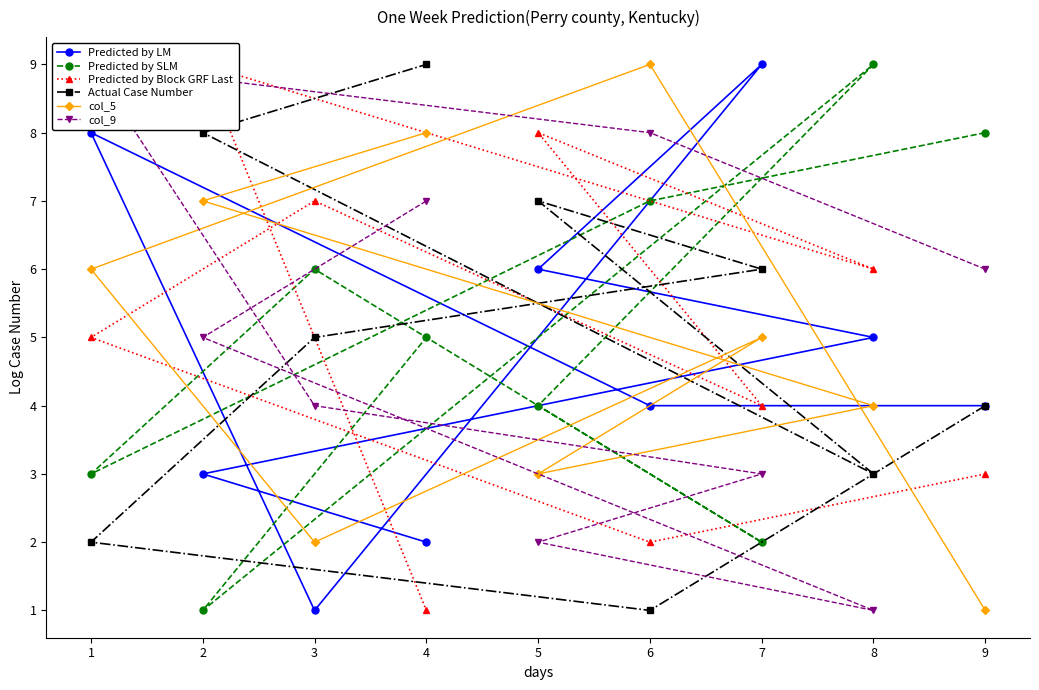

How many intersections are there between col_9 and Predicted by SLM?

5